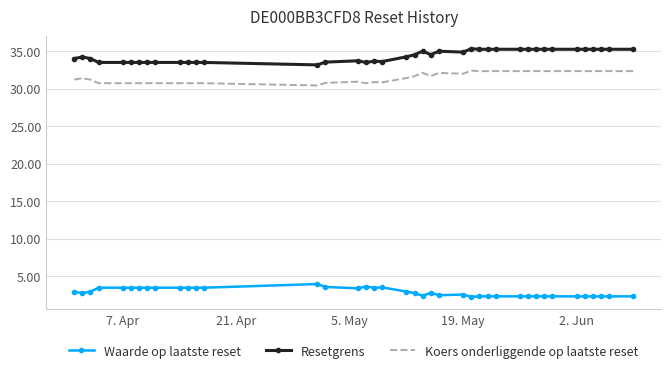

What is the highest value of the Koers onderliggende op laatste reset series?

32.4